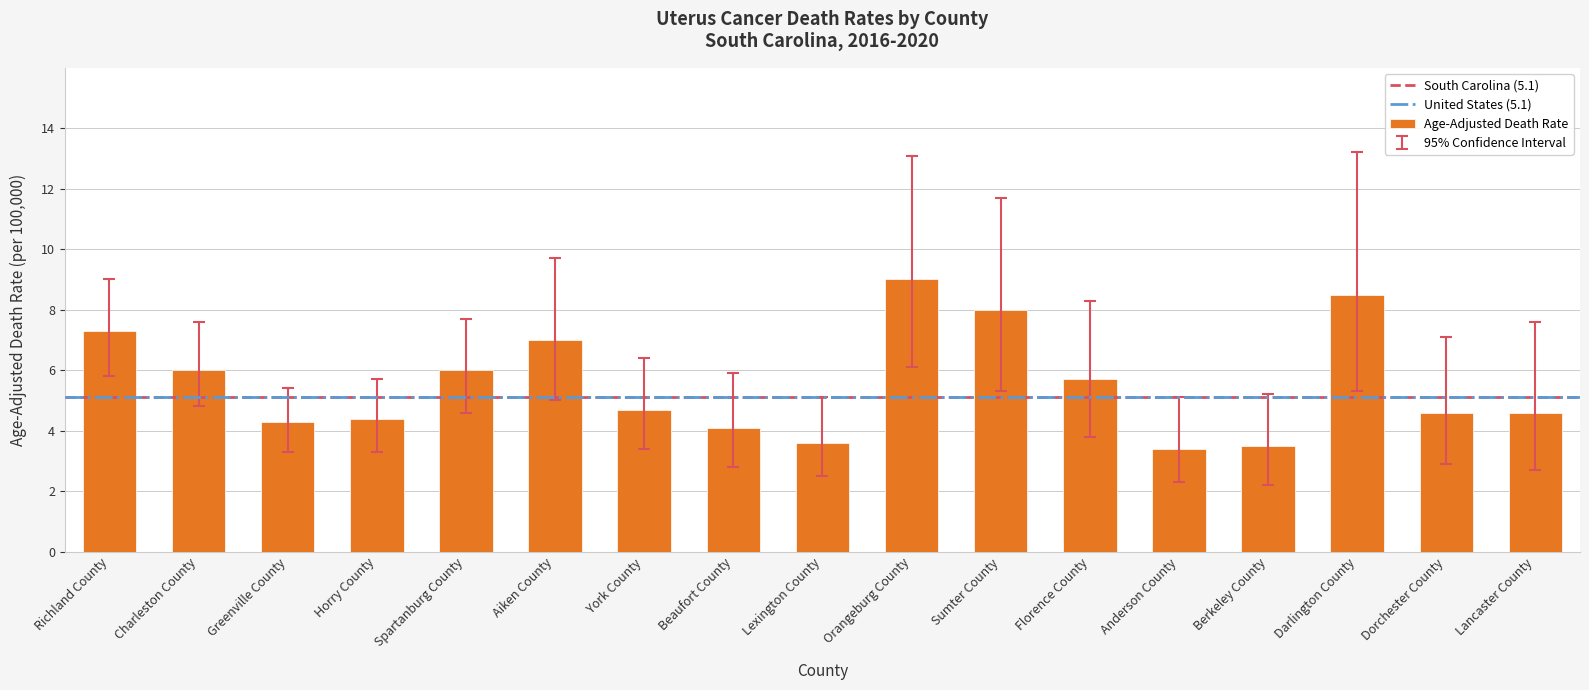

What is the smallest value displayed?

3.4